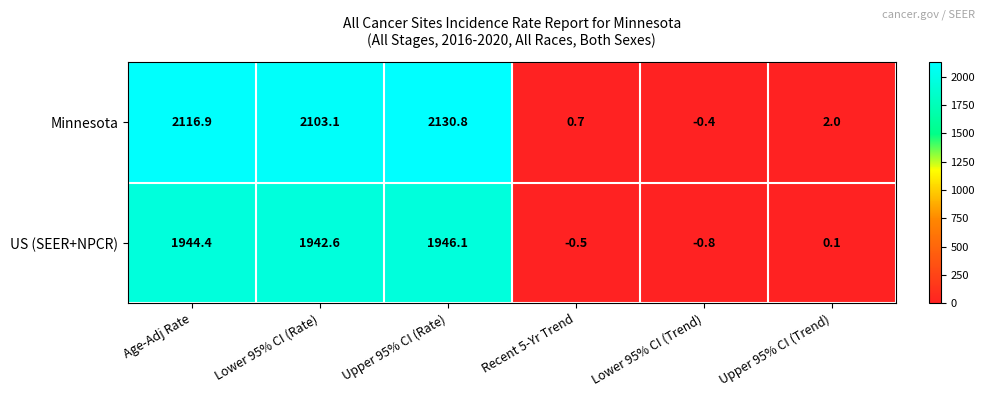

List the series in order of their overall mean, lowest first.

US (SEER+NPCR), Minnesota